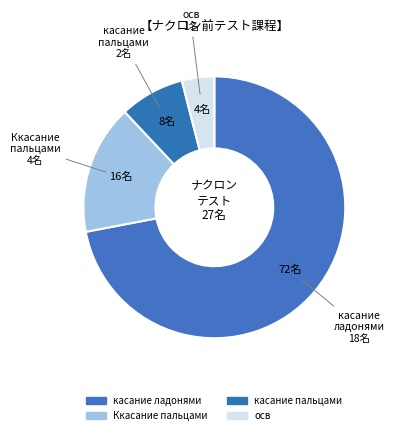

Approximately how many times larger is the value at касание пальцами compared to Ккасание пальцами?

0.5